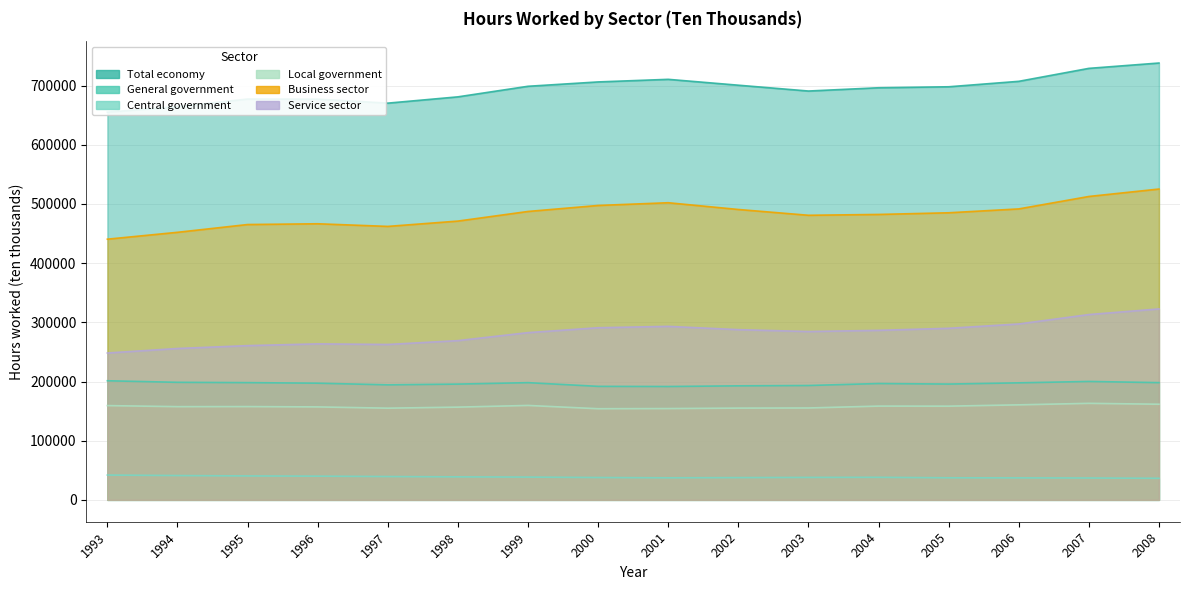

Which category has the lowest value across all series?

2008